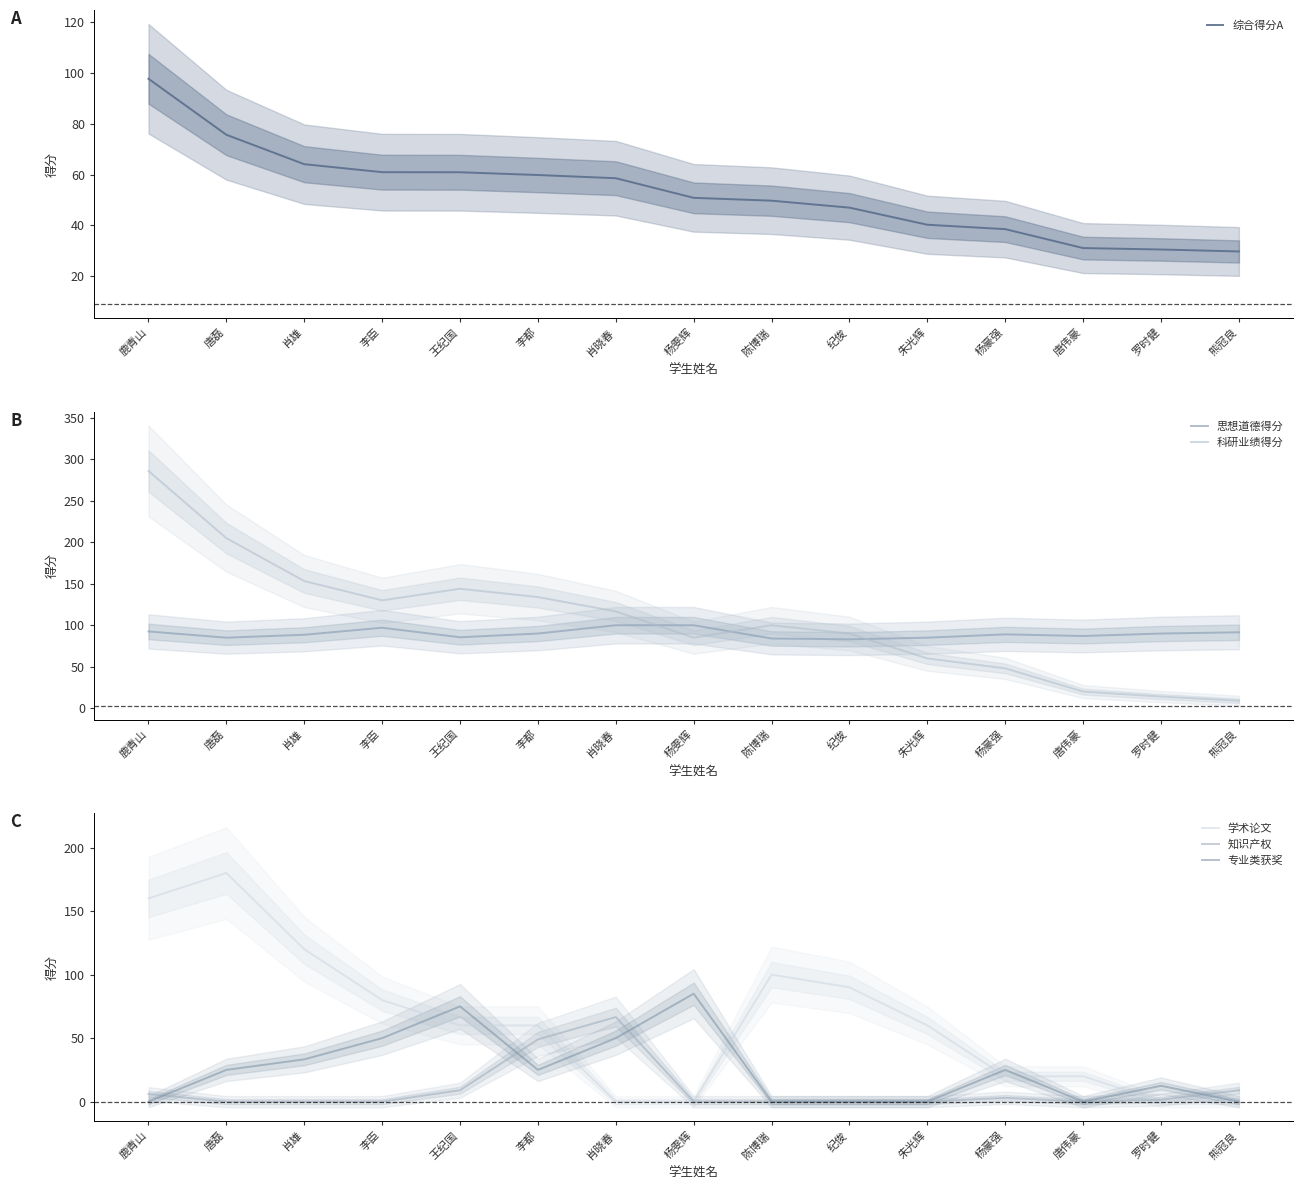

At 唐伟豪, list the series in order from smallest to largest.

知识产权, 专业类获奖, 科研业绩得分, 学术论文, 综合得分A, 思想道德得分